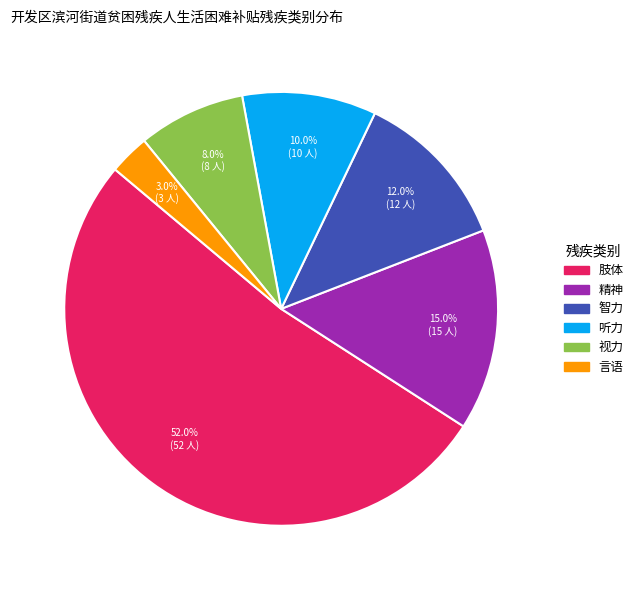

To the nearest percent, what is the difference between the largest and smallest slice percentages?

49%